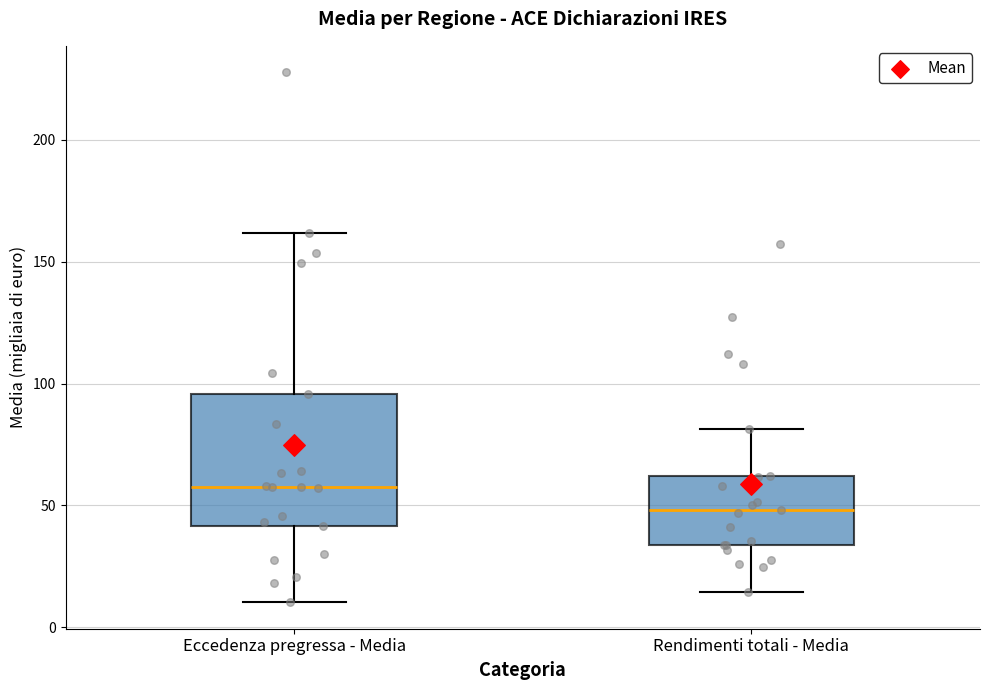

Comparing the boxes themselves (not the whiskers), which one is the tallest?

Eccedenza pregressa - Media